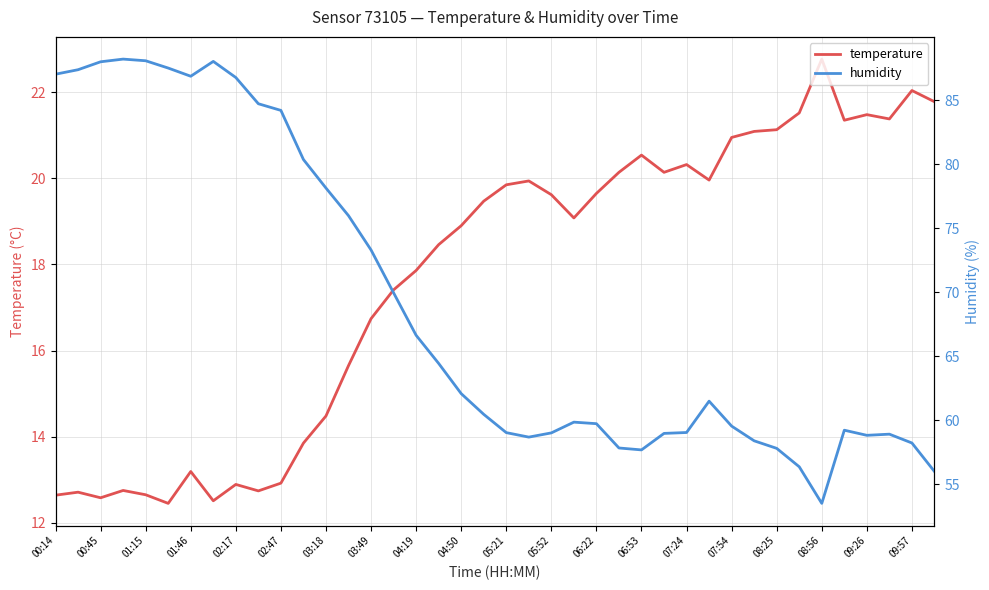

At which label does temperature reach its peak?

08:56